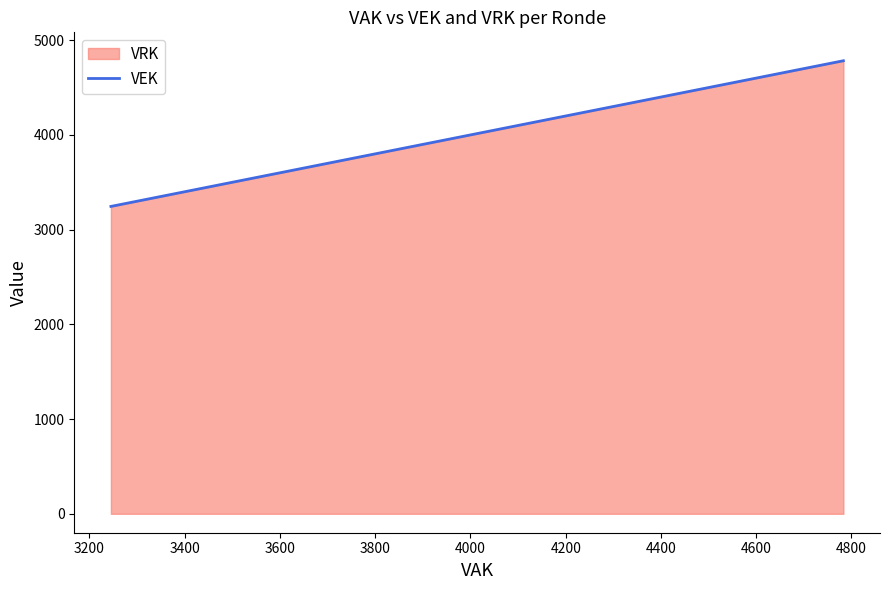

How many data points are less than 4783?

1